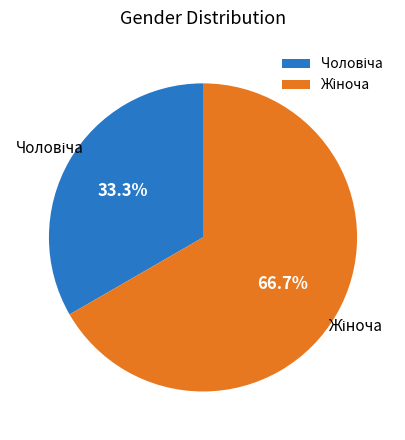

Is there any slice that represents more than half of the pie?

Yes